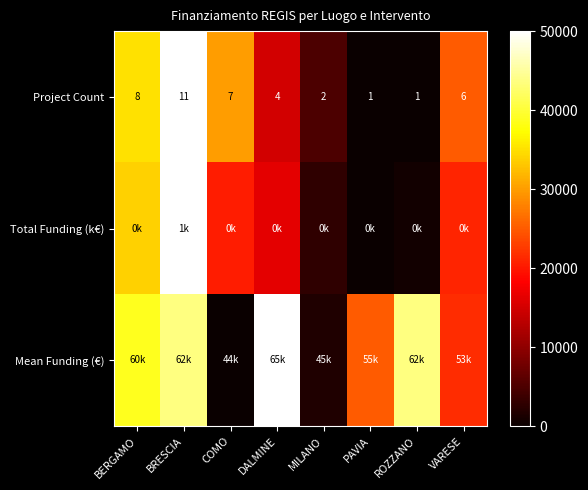

How many values in the Project Count series are below 6?

4